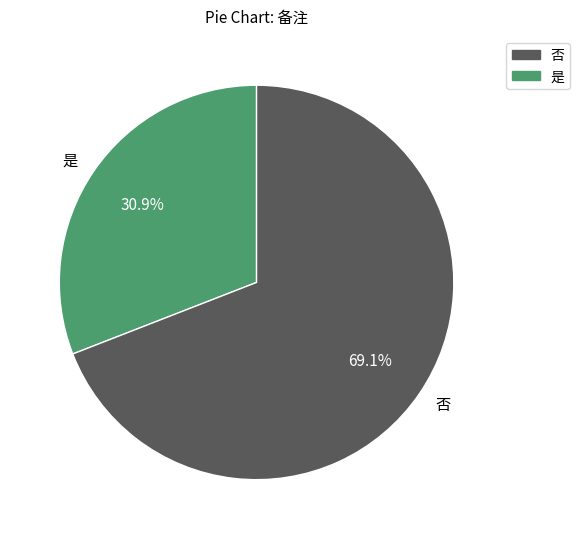

Approximately how many times larger is the value at 否 compared to 是?

2.2